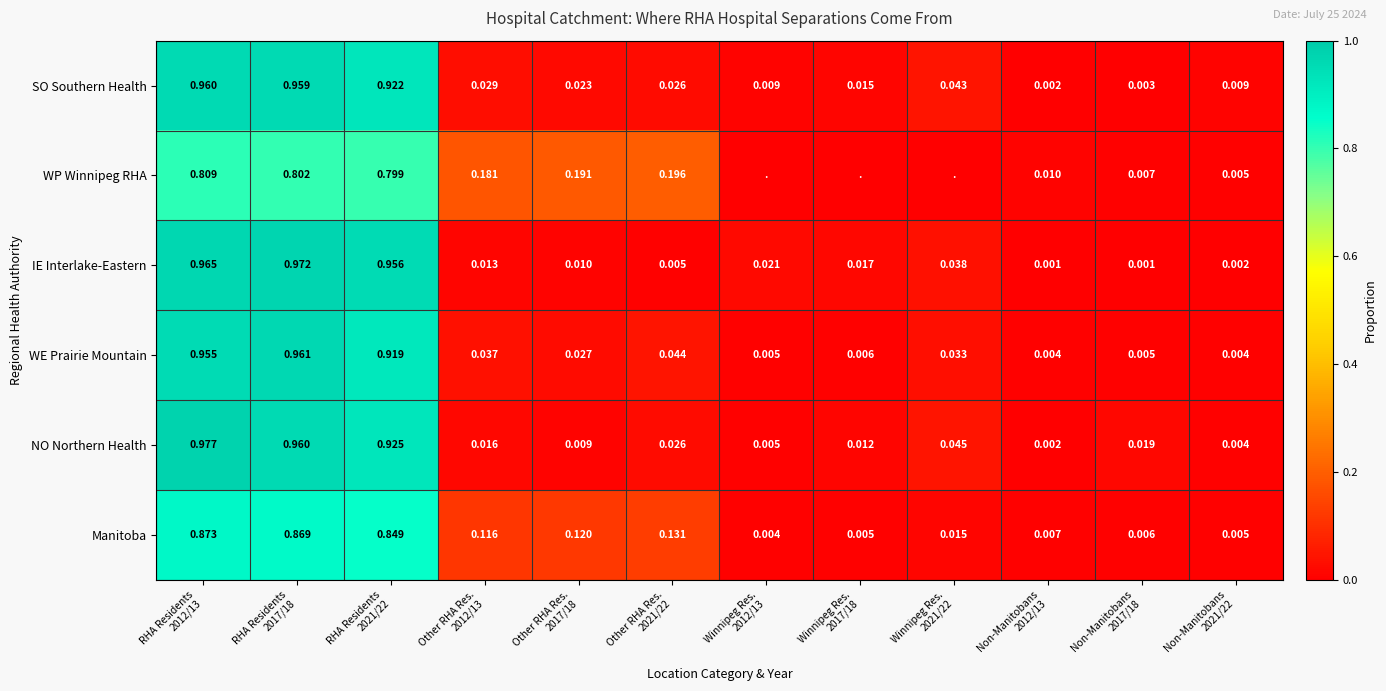

What is the greatest value displayed?

1.0